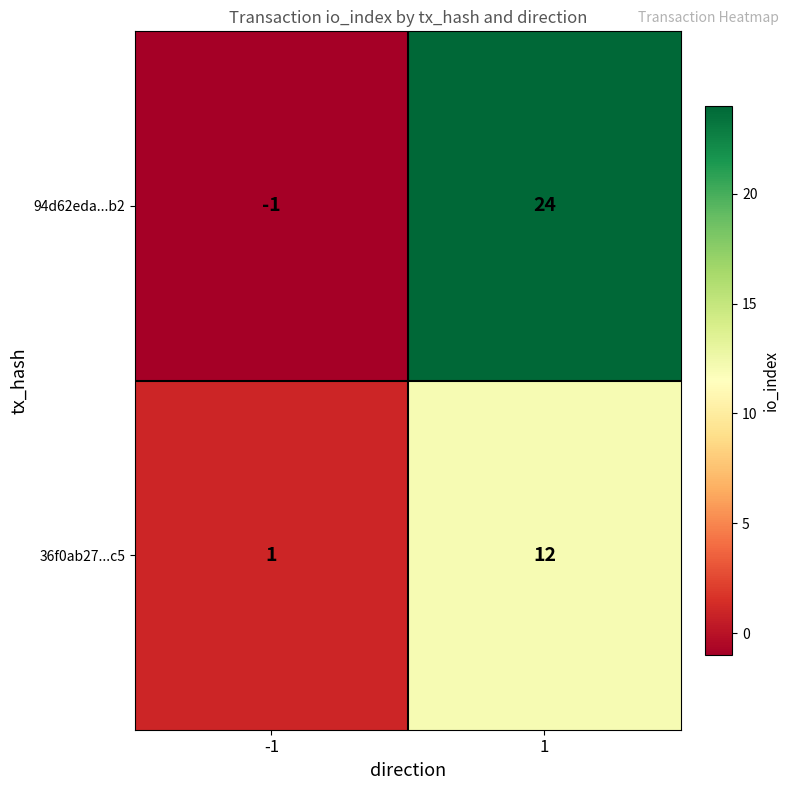

Read the 94d62eda...b2 value at 1, to the nearest 5.

25